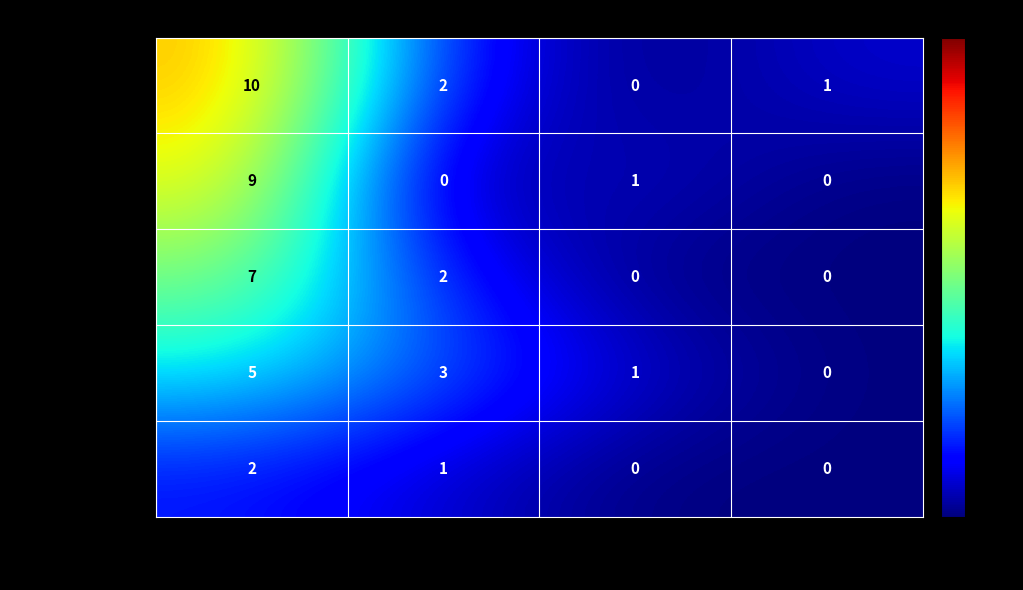

Which label corresponds to the largest value in the chart?

Отд. квартиры